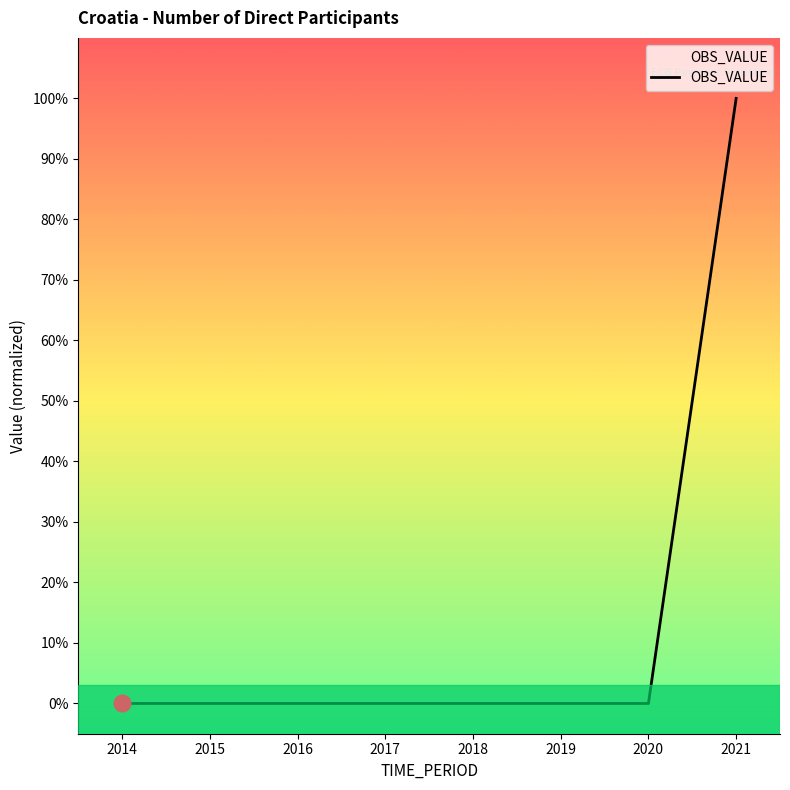

Does the chart display data point markers on the line(s)?

No